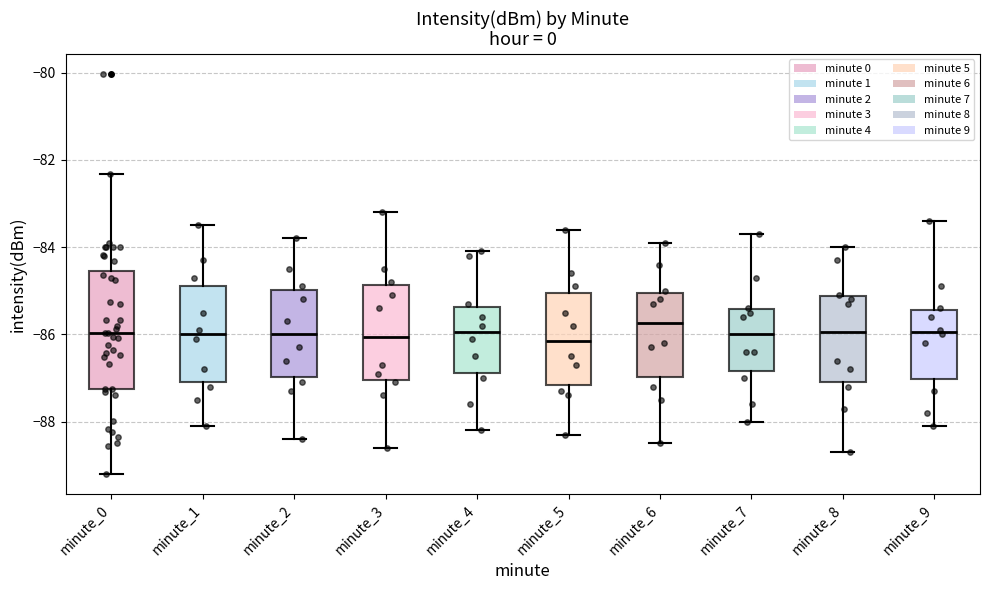

Reading left to right, read every box against the y-axis: the position of its median line, the range the box covers, and the ends of its whiskers. The values are not printed on the chart, so give them approximately, as read against the axis.

minute_0: median -86.0, box -87.2 to -84.6, whiskers -89.2 to -82.4
minute_1: median -86.0, box -87.0 to -84.8, whiskers -88.0 to -83.4
minute_2: median -86.0, box -87.0 to -85.0, whiskers -88.4 to -83.8
minute_3: median -86.0, box -87.0 to -84.8, whiskers -88.6 to -83.2
minute_4: median -86.0, box -86.8 to -85.4, whiskers -88.2 to -84.0
minute_5: median -86.2, box -87.2 to -85.0, whiskers -88.2 to -83.6
minute_6: median -85.8, box -87.0 to -85.0, whiskers -88.4 to -83.8
minute_7: median -86.0, box -86.8 to -85.4, whiskers -88.0 to -83.6
minute_8: median -86.0, box -87.0 to -85.2, whiskers -88.6 to -84.0
minute_9: median -86.0, box -87.0 to -85.4, whiskers -88.0 to -83.4